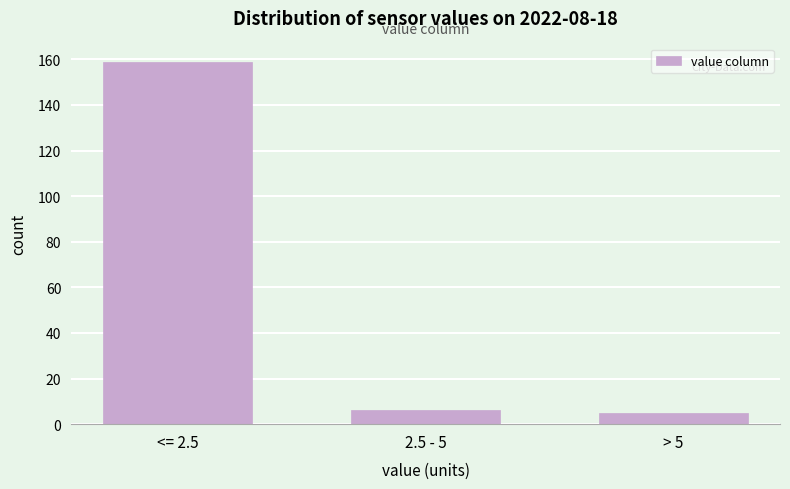

Reading right to left, list all the values displayed in this chart.

5	6	159